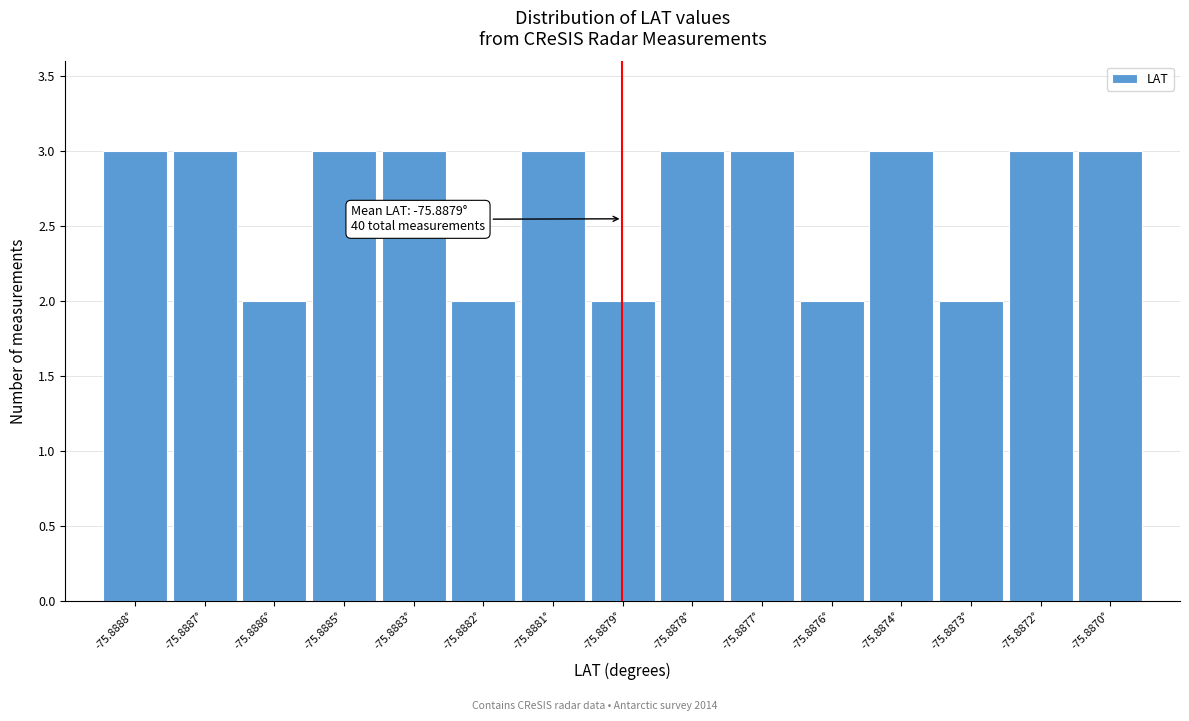

Reading right to left, list all the values displayed in this chart.

-75.8870°=3	-75.8872°=3	-75.8873°=2	-75.8874°=3	-75.8876°=2	-75.8877°=3	-75.8878°=3	-75.8879°=2	-75.8881°=3	-75.8882°=2	-75.8883°=3	-75.8885°=3	-75.8886°=2	-75.8887°=3	-75.8888°=3